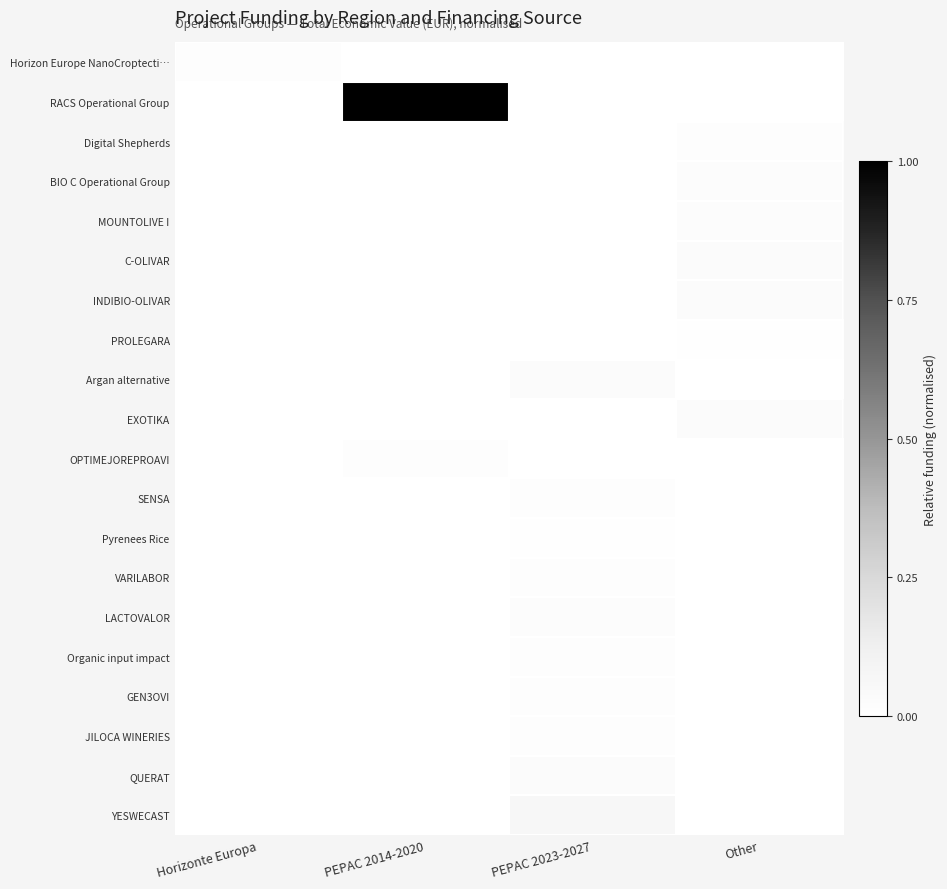

Reading left to right, extract all data points from this chart.

Horizon Europe NanoCroptecti…: Horizonte Europa=0.0	PEPAC 2014-2020=0.0	PEPAC 2023-2027=0.0	Other=0.0
RACS Operational Group: Horizonte Europa=0.0	PEPAC 2014-2020=1.0	PEPAC 2023-2027=0.0	Other=0.0
Digital Shepherds: Horizonte Europa=0.0	PEPAC 2014-2020=0.0	PEPAC 2023-2027=0.0	Other=0.0
BIO C Operational Group: Horizonte Europa=0.0	PEPAC 2014-2020=0.0	PEPAC 2023-2027=0.0	Other=0.0
MOUNTOLIVE I: Horizonte Europa=0.0	PEPAC 2014-2020=0.0	PEPAC 2023-2027=0.0	Other=0.0
C-OLIVAR: Horizonte Europa=0.0	PEPAC 2014-2020=0.0	PEPAC 2023-2027=0.0	Other=0.0
INDIBIO-OLIVAR: Horizonte Europa=0.0	PEPAC 2014-2020=0.0	PEPAC 2023-2027=0.0	Other=0.0
PROLEGARA: Horizonte Europa=0.0	PEPAC 2014-2020=0.0	PEPAC 2023-2027=0.0	Other=0.0
Argan alternative: Horizonte Europa=0.0	PEPAC 2014-2020=0.0	PEPAC 2023-2027=0.0	Other=0.0
EXOTIKA: Horizonte Europa=0.0	PEPAC 2014-2020=0.0	PEPAC 2023-2027=0.0	Other=0.0
OPTIMEJOREPROAVI: Horizonte Europa=0.0	PEPAC 2014-2020=0.0	PEPAC 2023-2027=0.0	Other=0.0
SENSA: Horizonte Europa=0.0	PEPAC 2014-2020=0.0	PEPAC 2023-2027=0.0	Other=0.0
Pyrenees Rice: Horizonte Europa=0.0	PEPAC 2014-2020=0.0	PEPAC 2023-2027=0.0	Other=0.0
VARILABOR: Horizonte Europa=0.0	PEPAC 2014-2020=0.0	PEPAC 2023-2027=0.0	Other=0.0
LACTOVALOR: Horizonte Europa=0.0	PEPAC 2014-2020=0.0	PEPAC 2023-2027=0.0	Other=0.0
Organic input impact: Horizonte Europa=0.0	PEPAC 2014-2020=0.0	PEPAC 2023-2027=0.0	Other=0.0
GEN3OVI: Horizonte Europa=0.0	PEPAC 2014-2020=0.0	PEPAC 2023-2027=0.0	Other=0.0
JILOCA WINERIES: Horizonte Europa=0.0	PEPAC 2014-2020=0.0	PEPAC 2023-2027=0.0	Other=0.0
QUERAT: Horizonte Europa=0.0	PEPAC 2014-2020=0.0	PEPAC 2023-2027=0.0	Other=0.0
YESWECAST: Horizonte Europa=0.0	PEPAC 2014-2020=0.0	PEPAC 2023-2027=0.1	Other=0.0